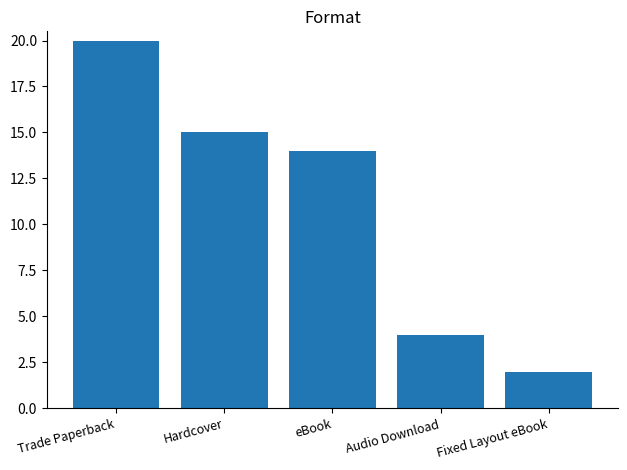

At which label does the data first exceed 14?

Trade Paperback